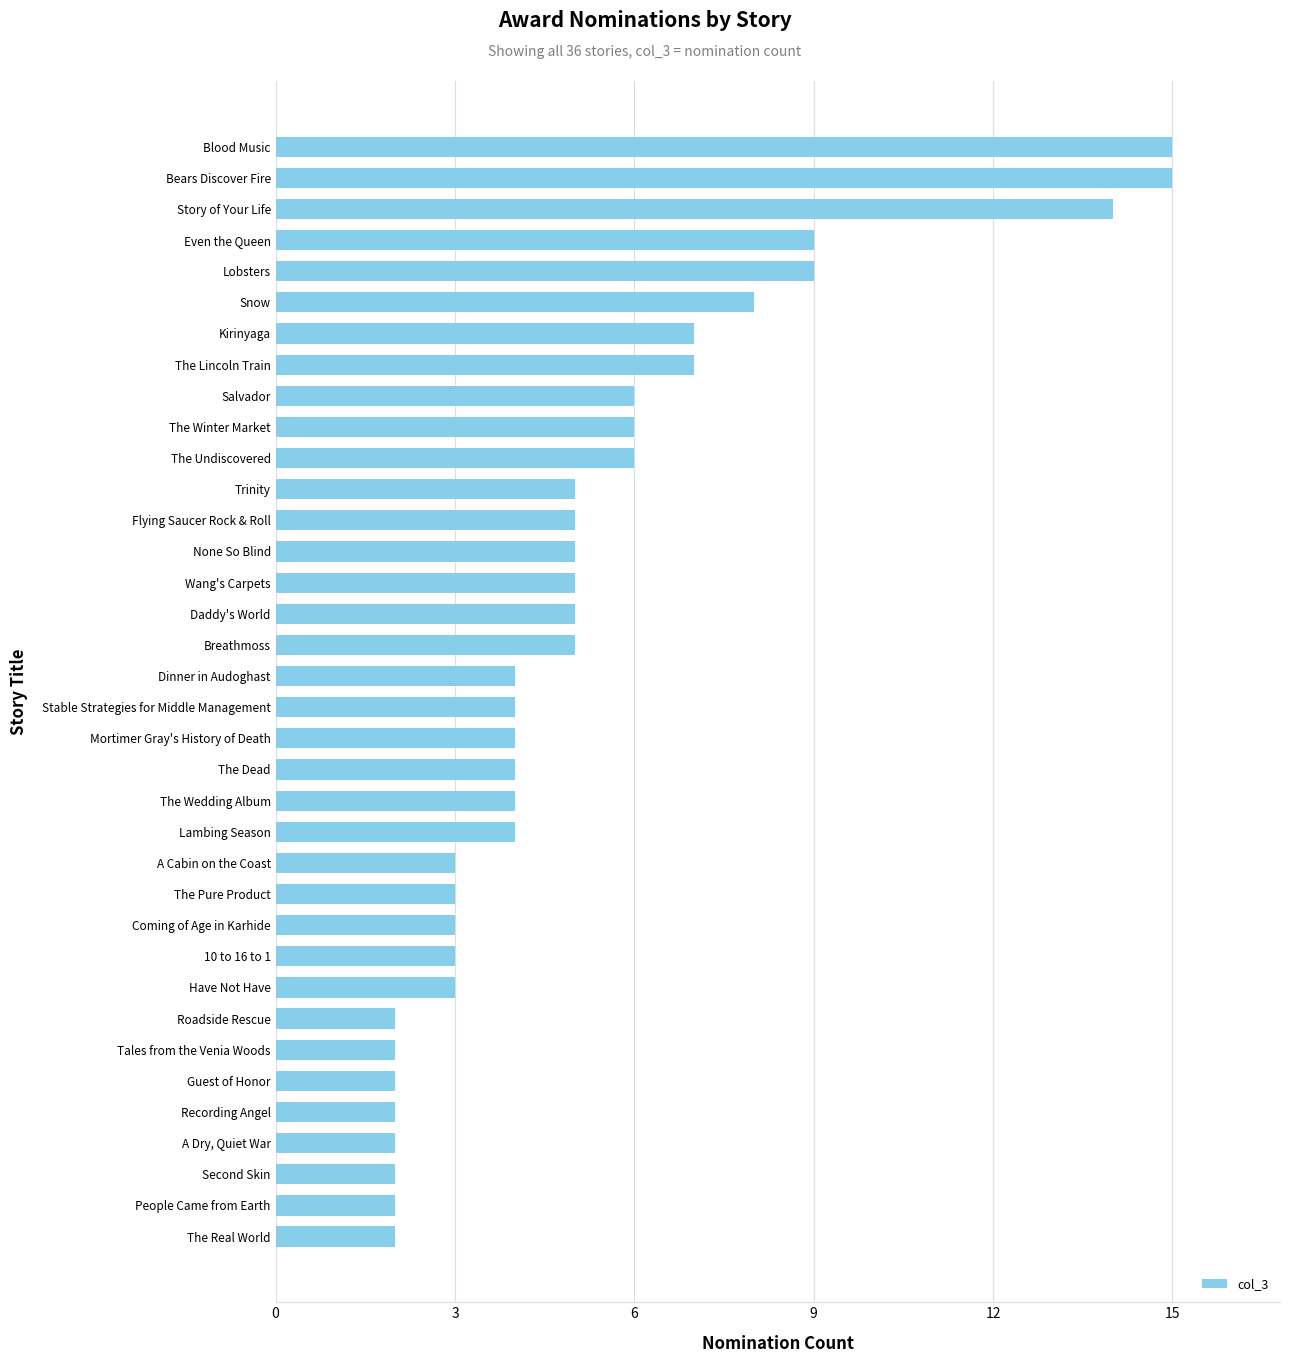

What is the difference between the maximum and second lowest values?

13